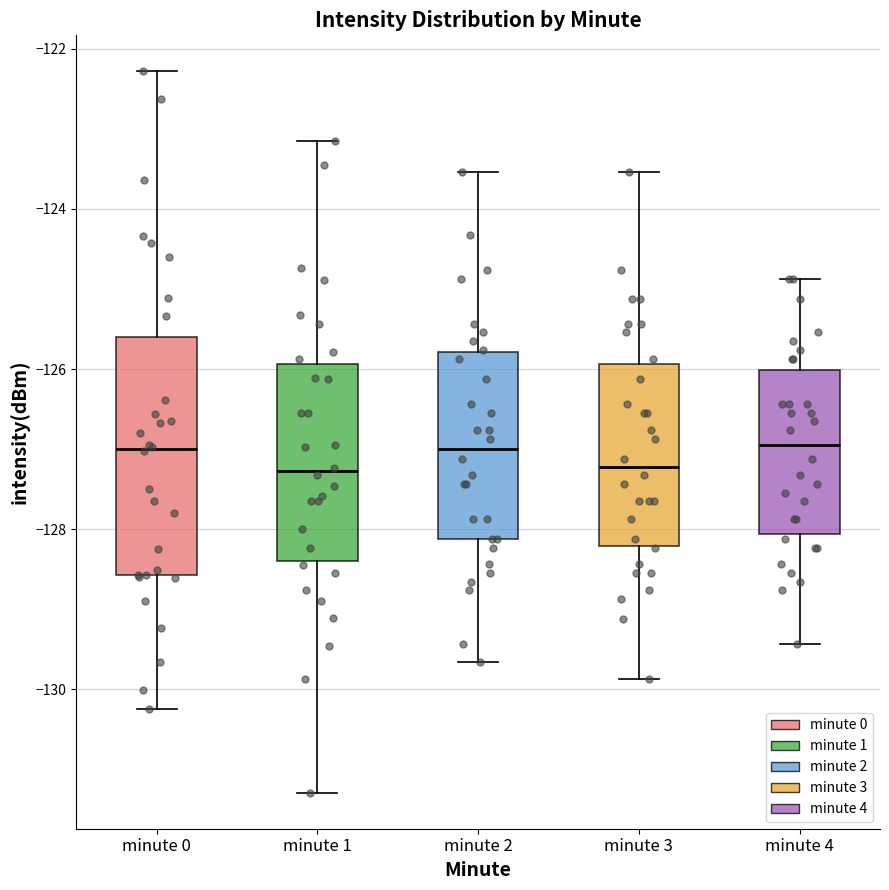

Comparing the boxes themselves (not the whiskers), which one is the tallest?

minute 0